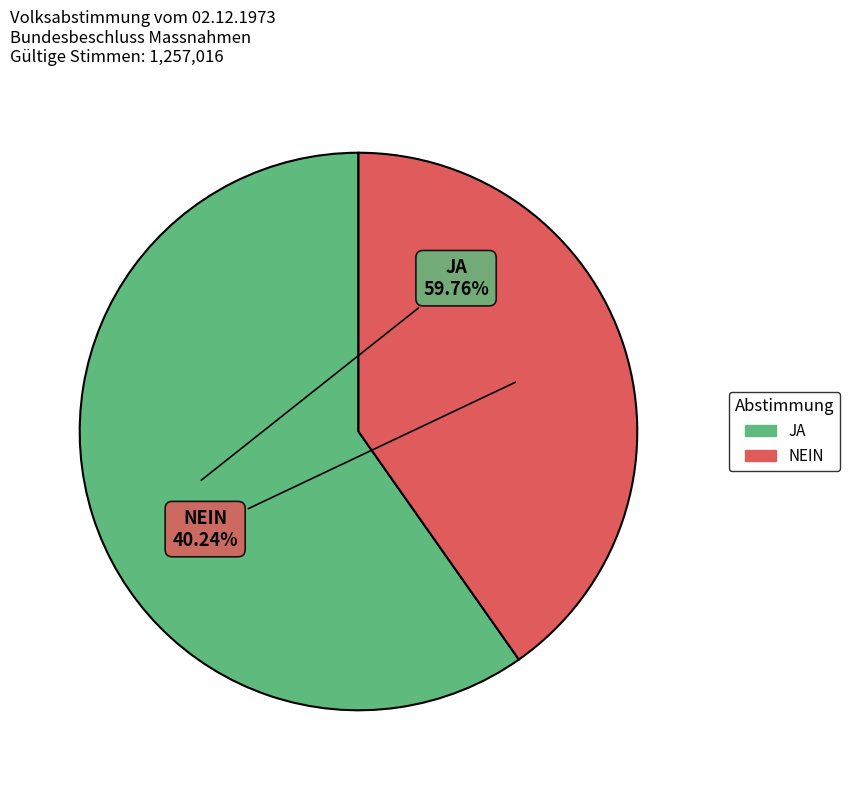

How much of the chart is everything except NEIN?

59.8%